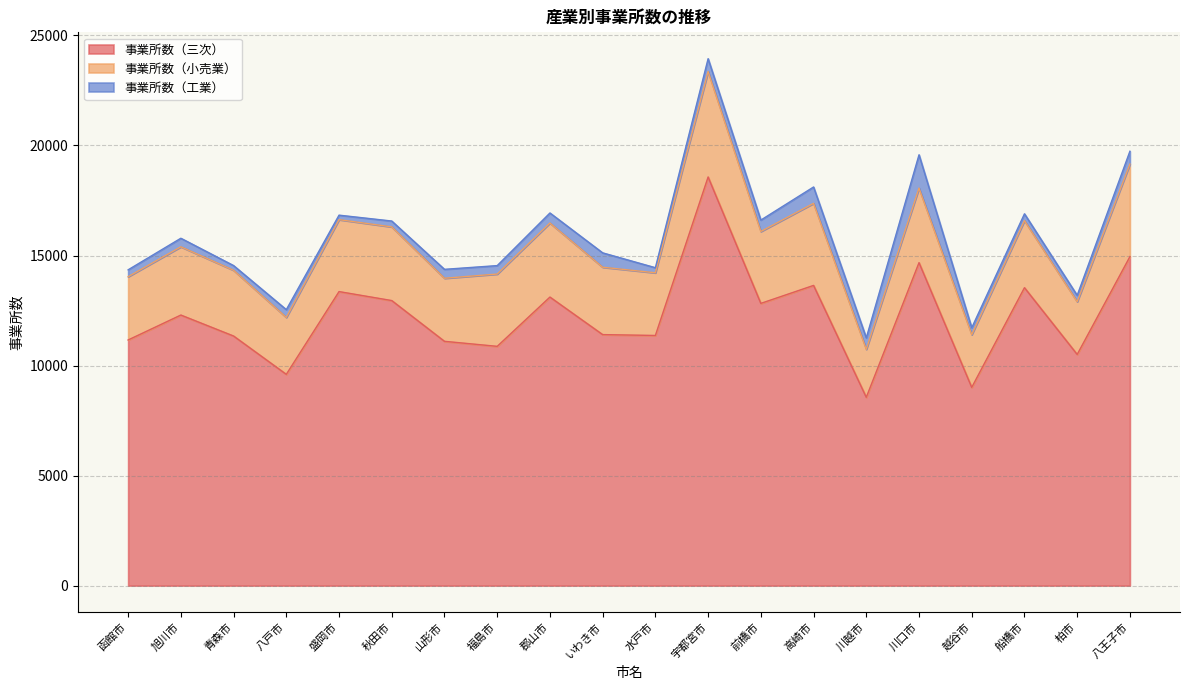

Reading left to right, extract all data points from this chart.

事業所数（三次）: 11162	12295	11342	9601	13361	12953	11101	10873	13112	11406	11367	18569	12825	13641	8557	14676	9008	13538	10505	14949
事業所数（小売業）: 2875	3101	2988	2587	3269	3348	2866	3285	3364	3062	2848	4794	3266	3729	2182	3388	2397	3048	2398	4206
事業所数（工業）: 313	389	213	353	204	266	405	384	457	653	231	581	519	744	519	1513	313	309	287	583